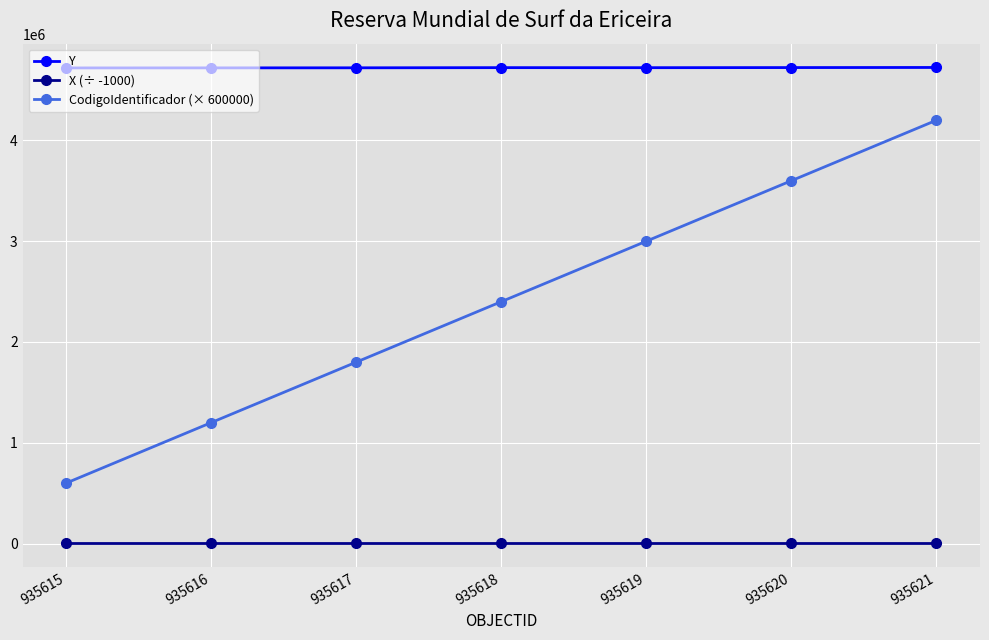

What is the maximum value for Y?

4723363.6